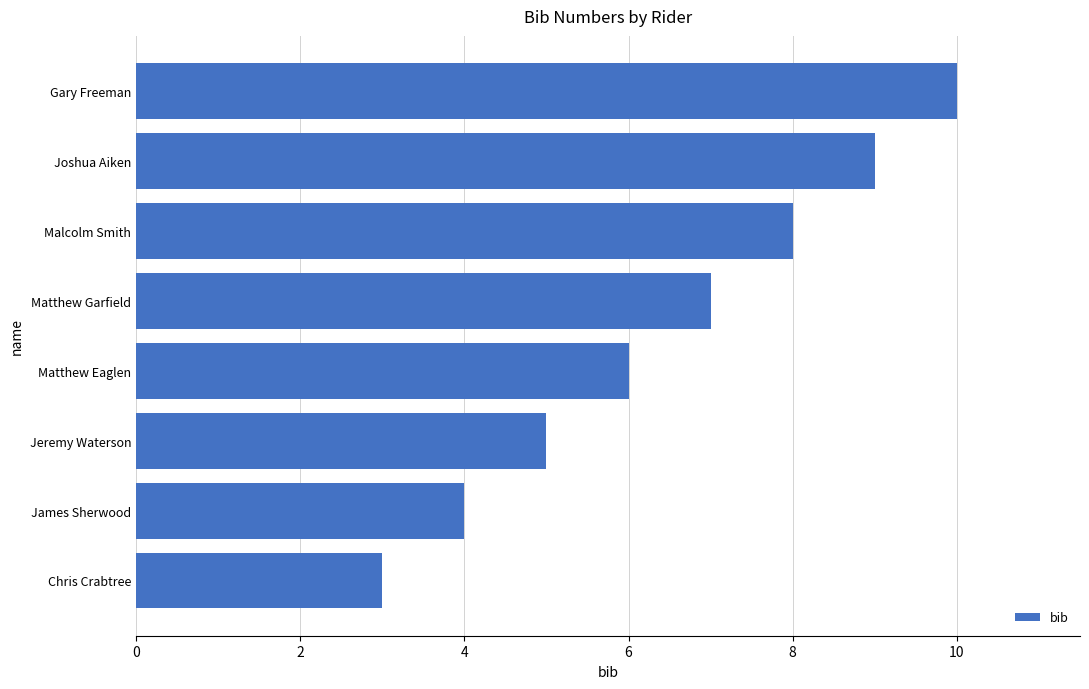

True or false: the data shows 11 at Matthew Garfield.

False